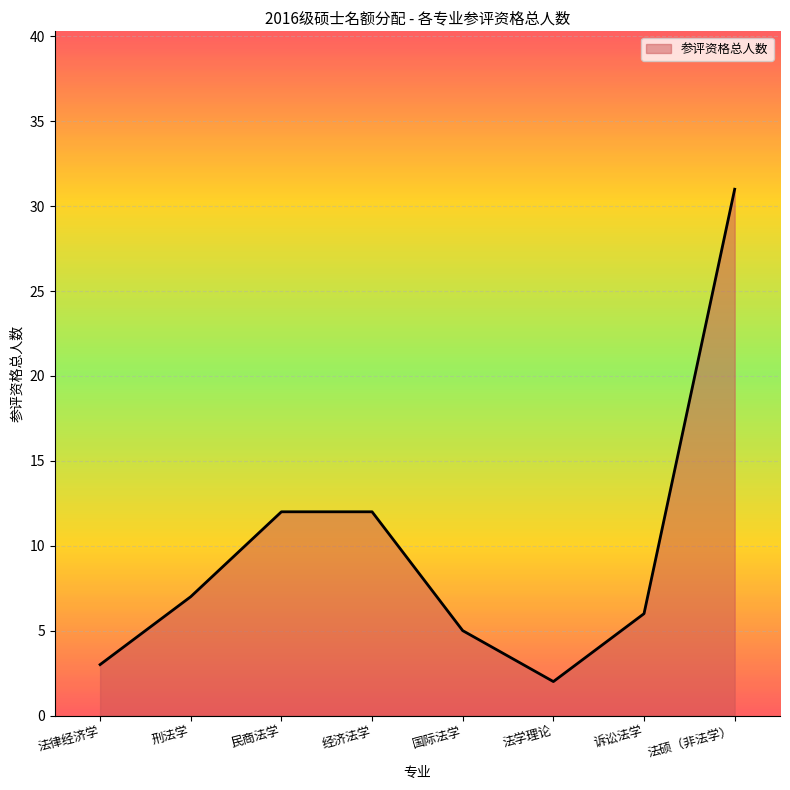

What is the difference between the second highest and second lowest values?

9